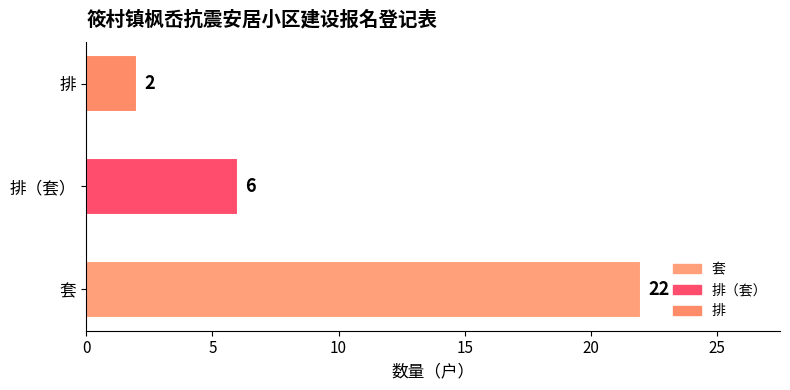

What is the greatest value displayed?

22